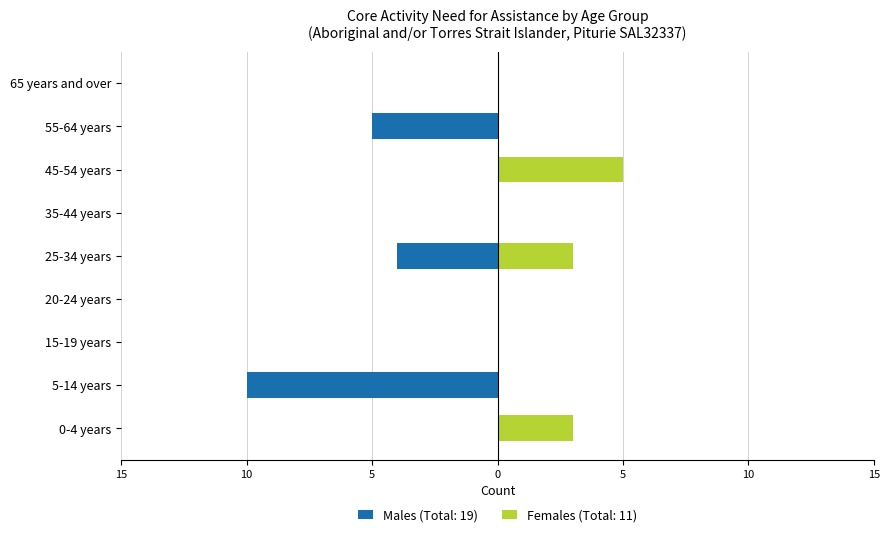

Which category has the lowest value in the Males series?

5-14 years